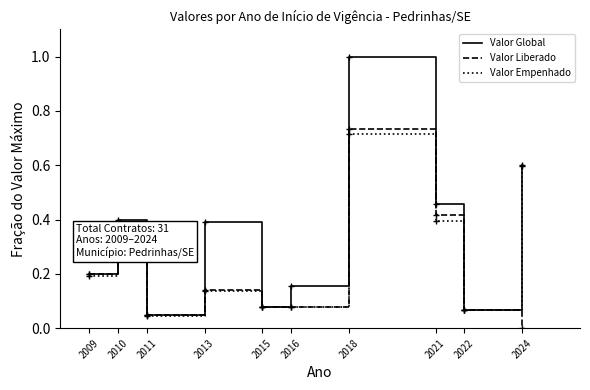

List the series in order of their overall mean, highest first.

Valor Global, Valor Empenhado, Valor Liberado